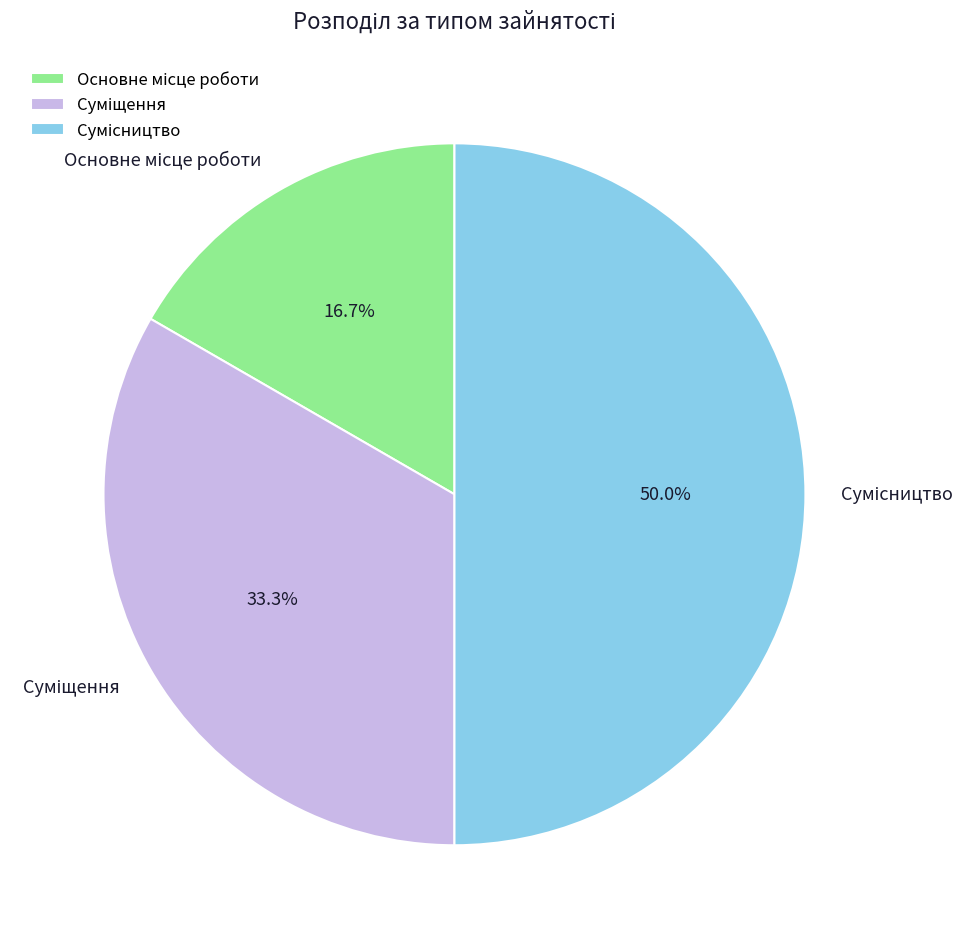

Does Основне місце роботи account for over 50% of the chart?

No